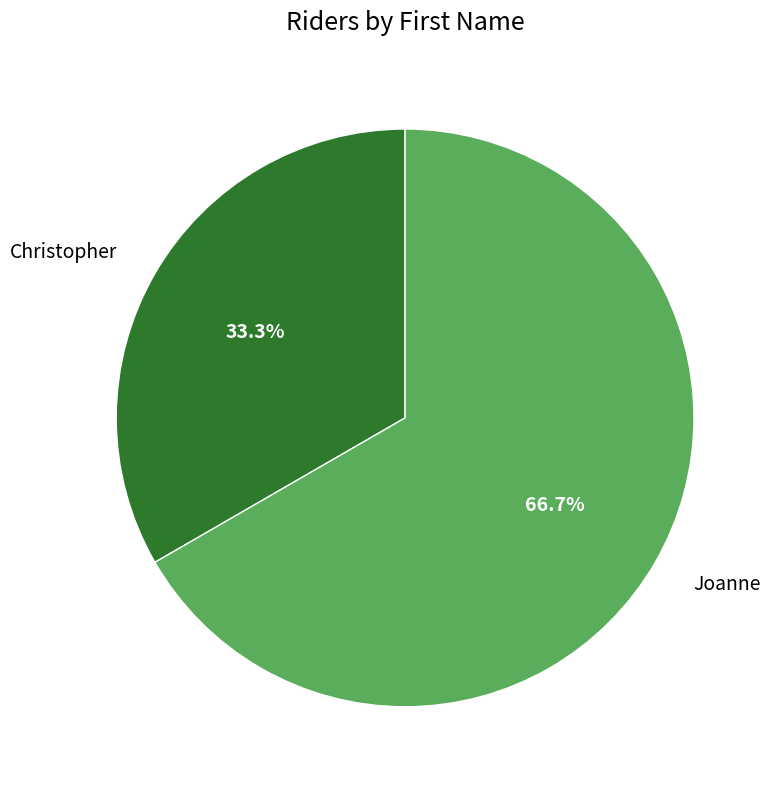

To the nearest percent, what is the average slice percentage?

50%